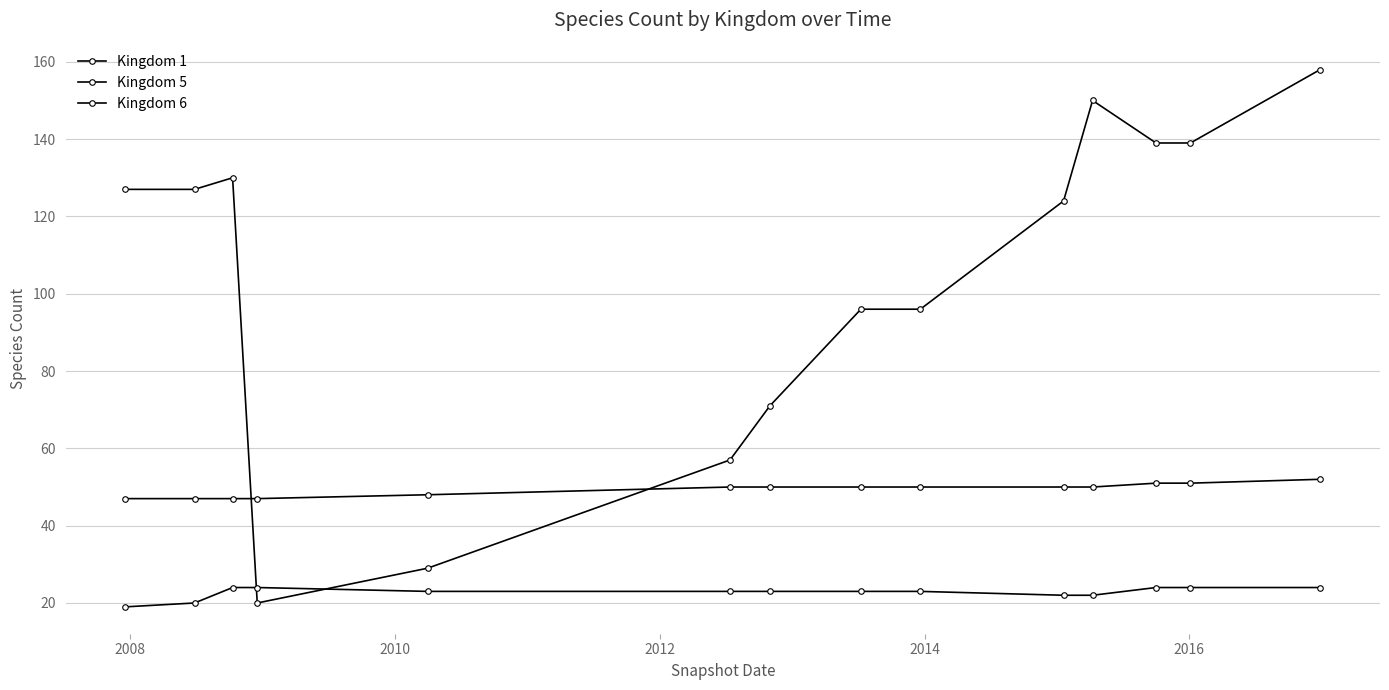

What is the difference between the maximum and second lowest values in the Kingdom 5 series?

5